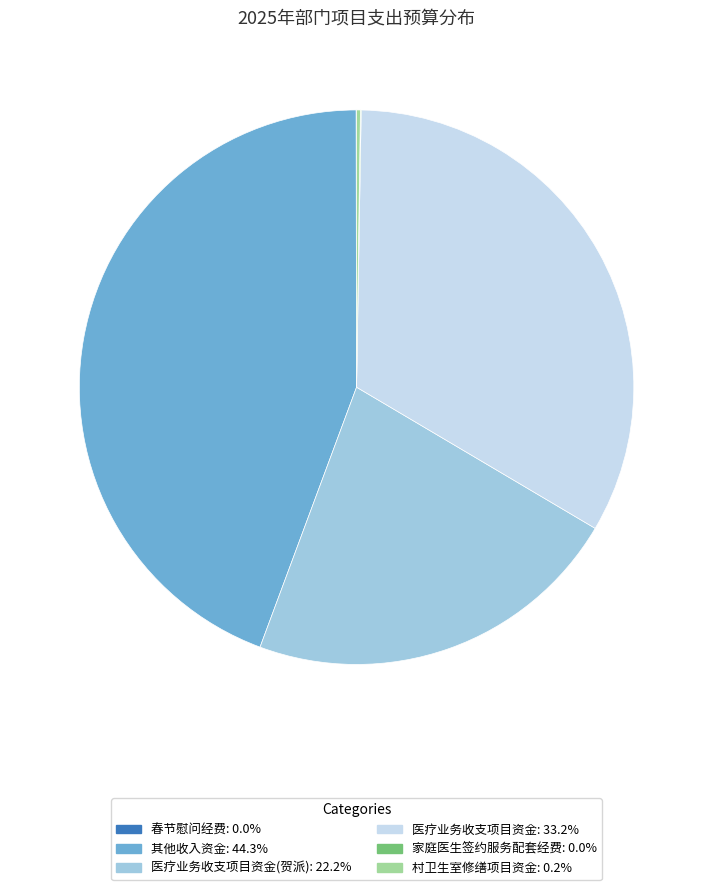

Is there a majority slice in this chart?

No